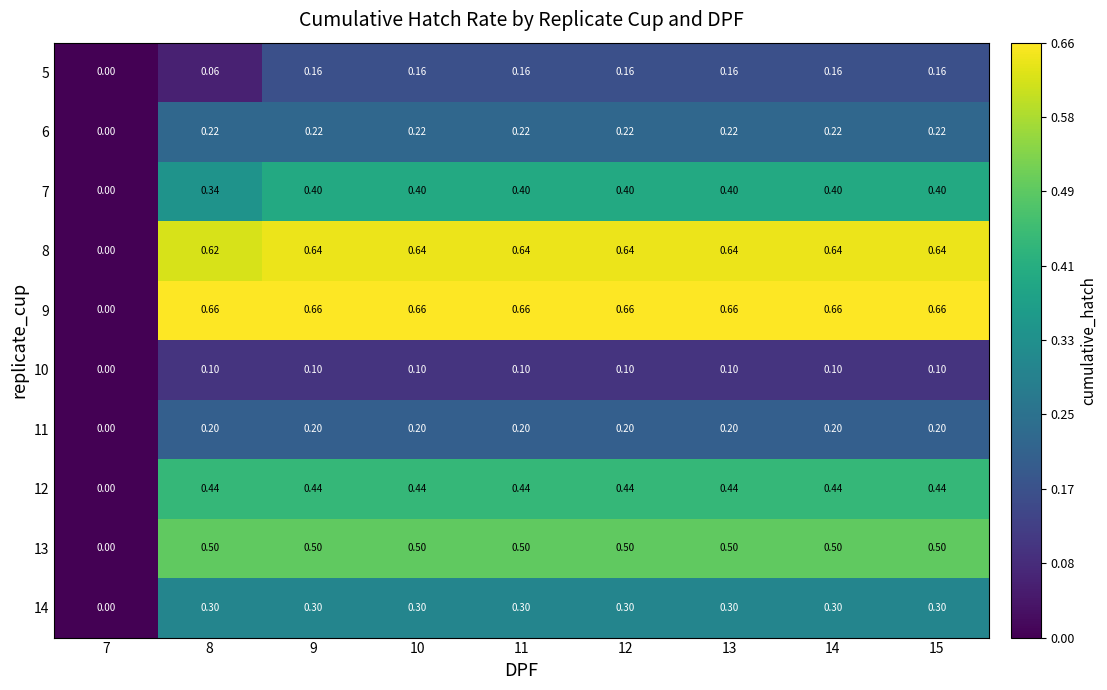

Is the value of 6 at 7 greater than the value of 11 at 9?

No